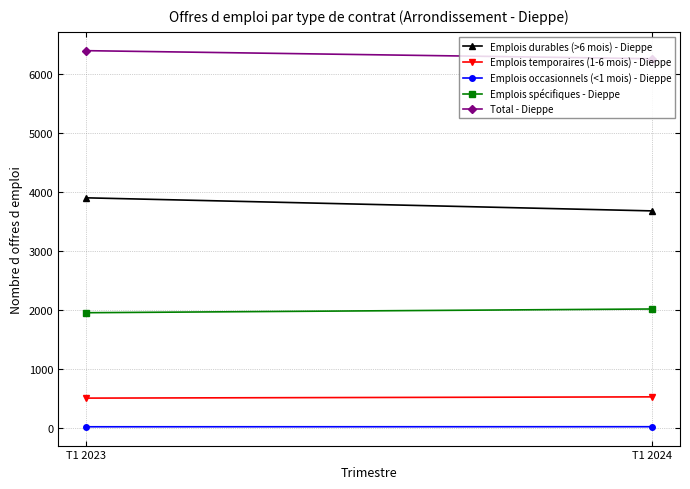

What is the average value of the Emplois durables (>6 mois) - Dieppe series?

3788